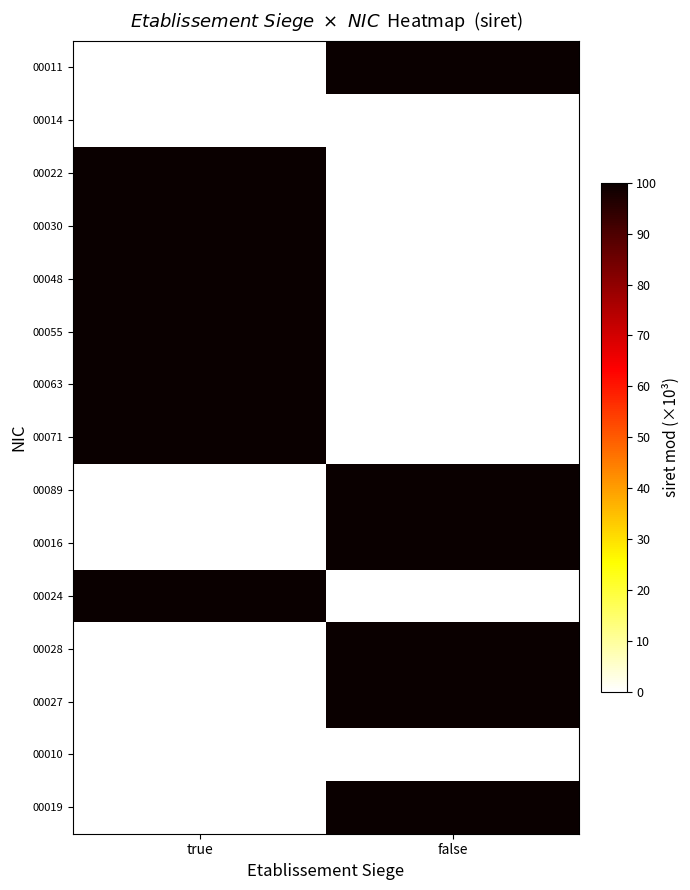

Is the value of 00027 at false greater than the value of 00048 at true?

No